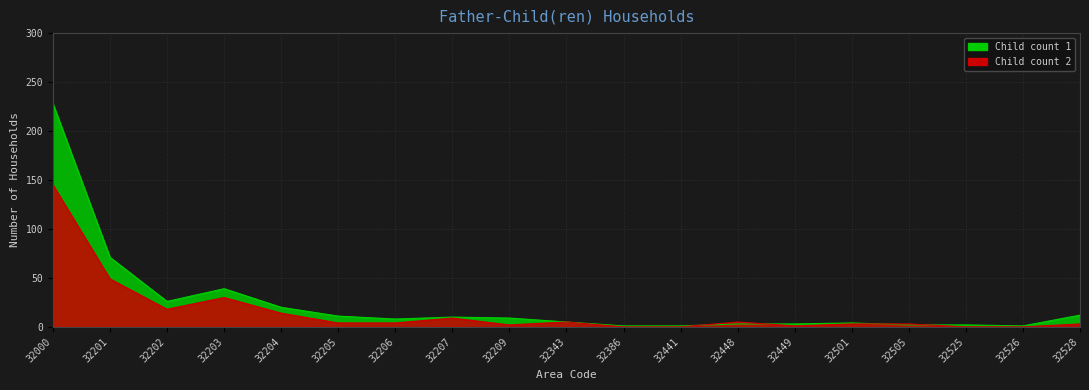

Which category has the highest value in the Child count 1 series?

32000